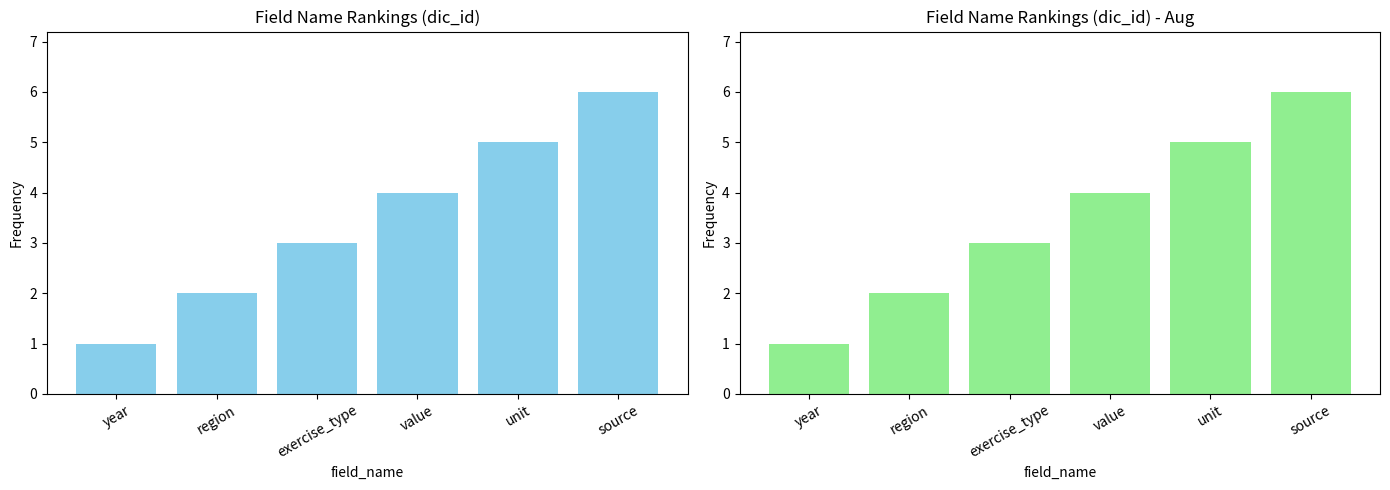

Approximately how many times larger is the value at year compared to exercise_type?

0.3